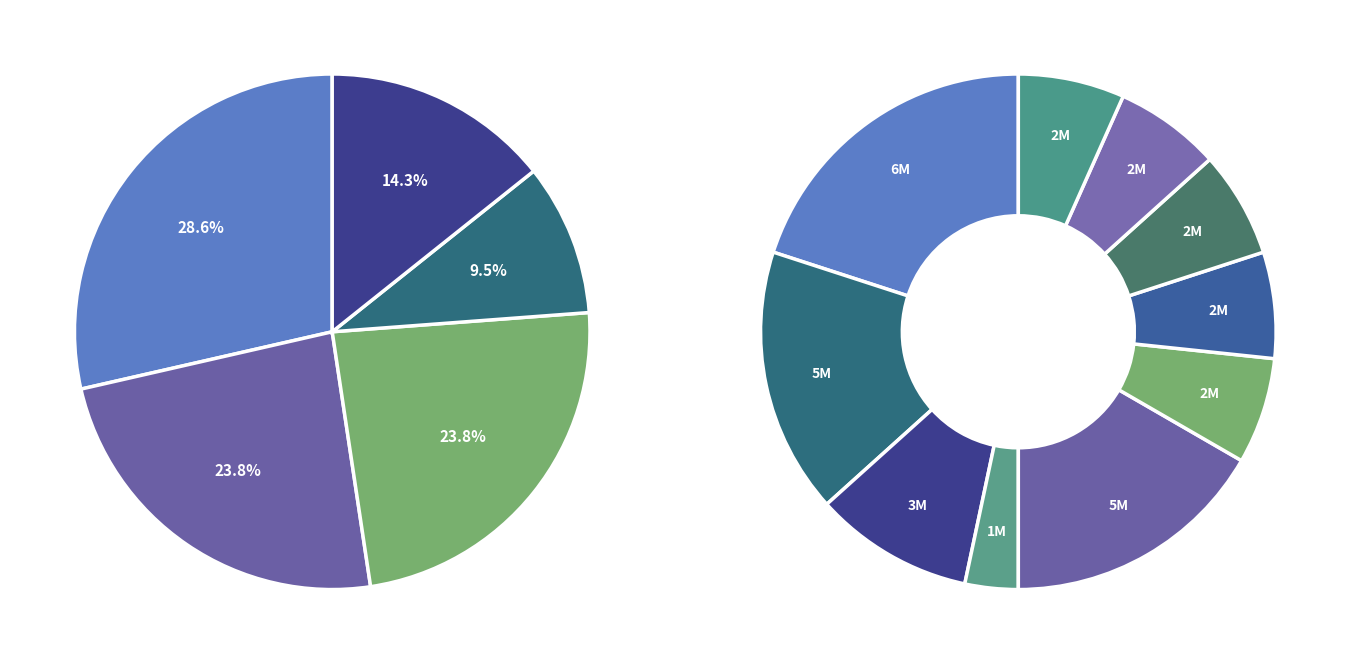

Rank the categories by value from lowest to highest.

обл. Сливен, обл. Варна, обл. Габрово, обл. Бургас, обл. Пазарджик, обл. София, обл. Ловеч, обл. Добрич, обл. Кърджали, обл. Благоевград